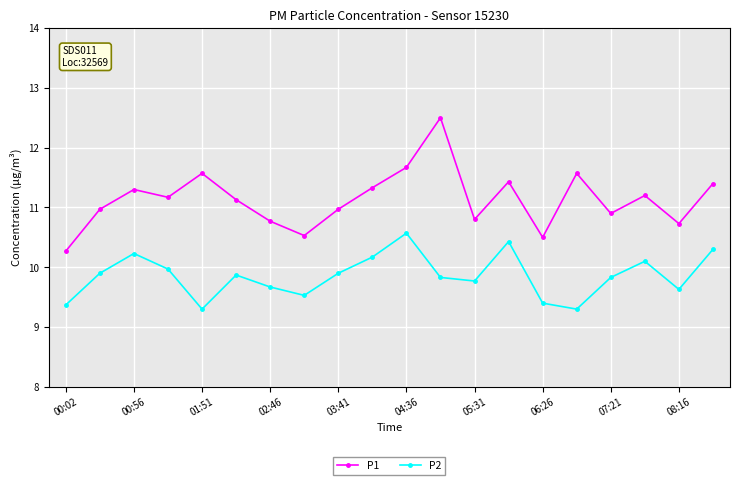

List the series in order of their peak value, lowest first.

P2, P1